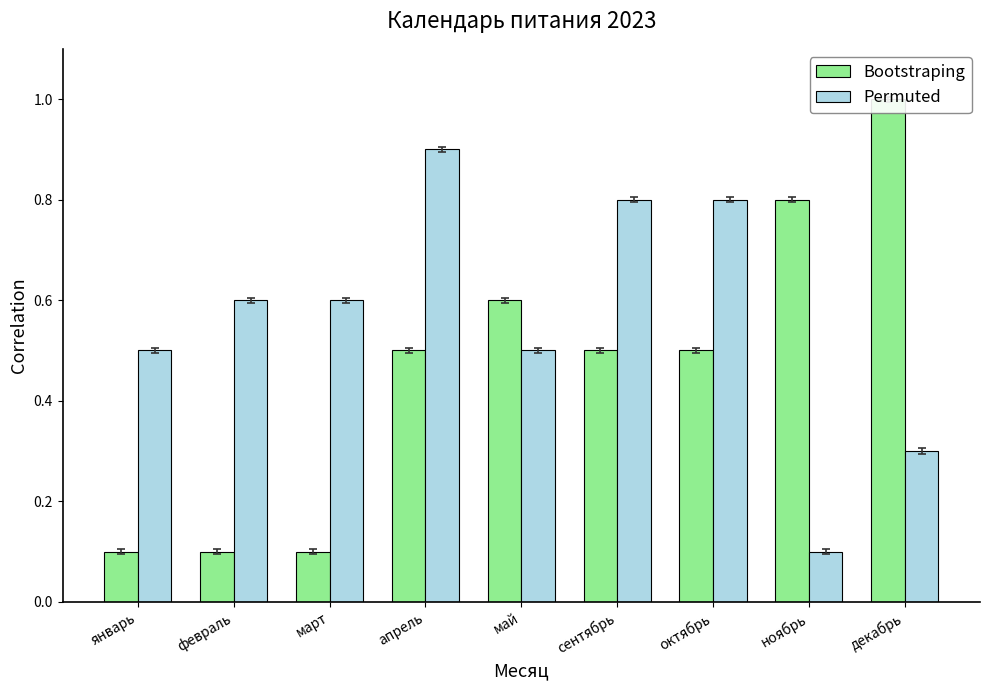

Rank the series at январь from lowest to highest value.

Bootstraping, Permuted